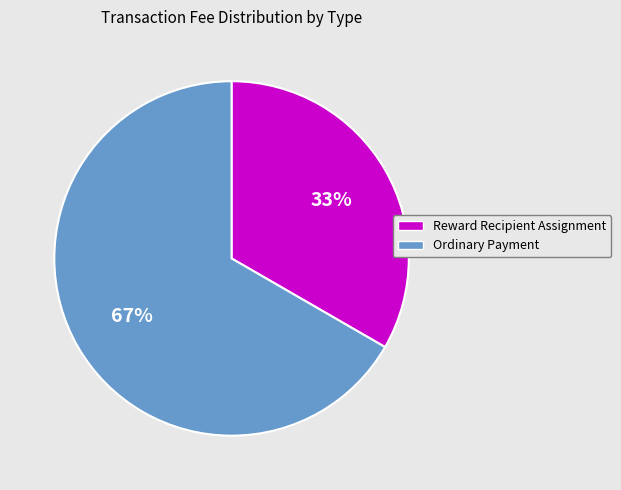

Count the number of slices in the pie.

2